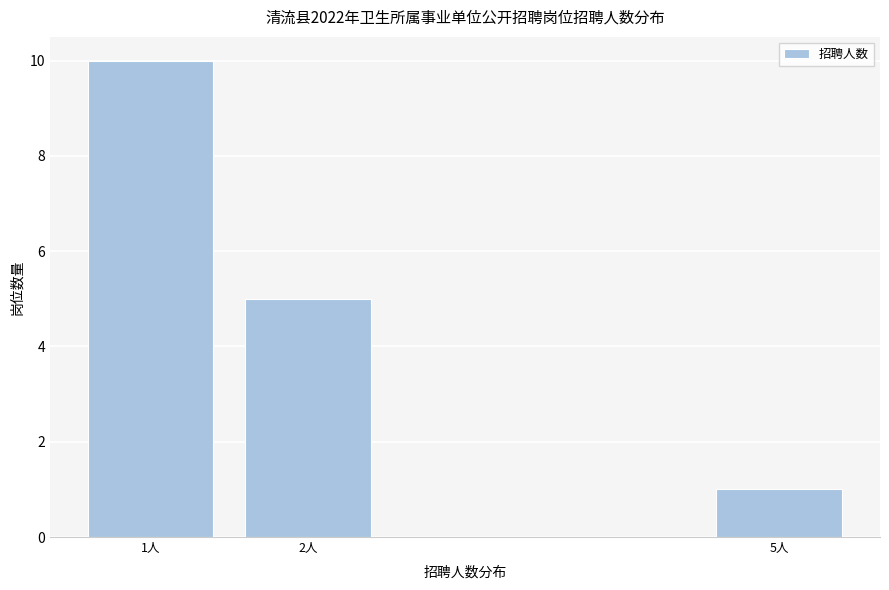

Reading right to left, transcribe all the data shown in this chart.

1	5	10